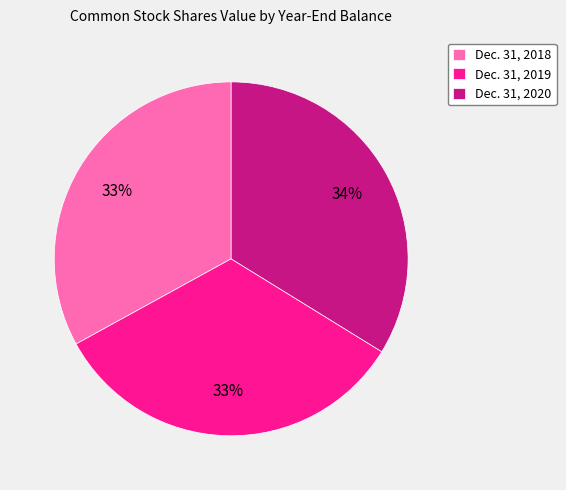

Count the number of slices in the pie.

3